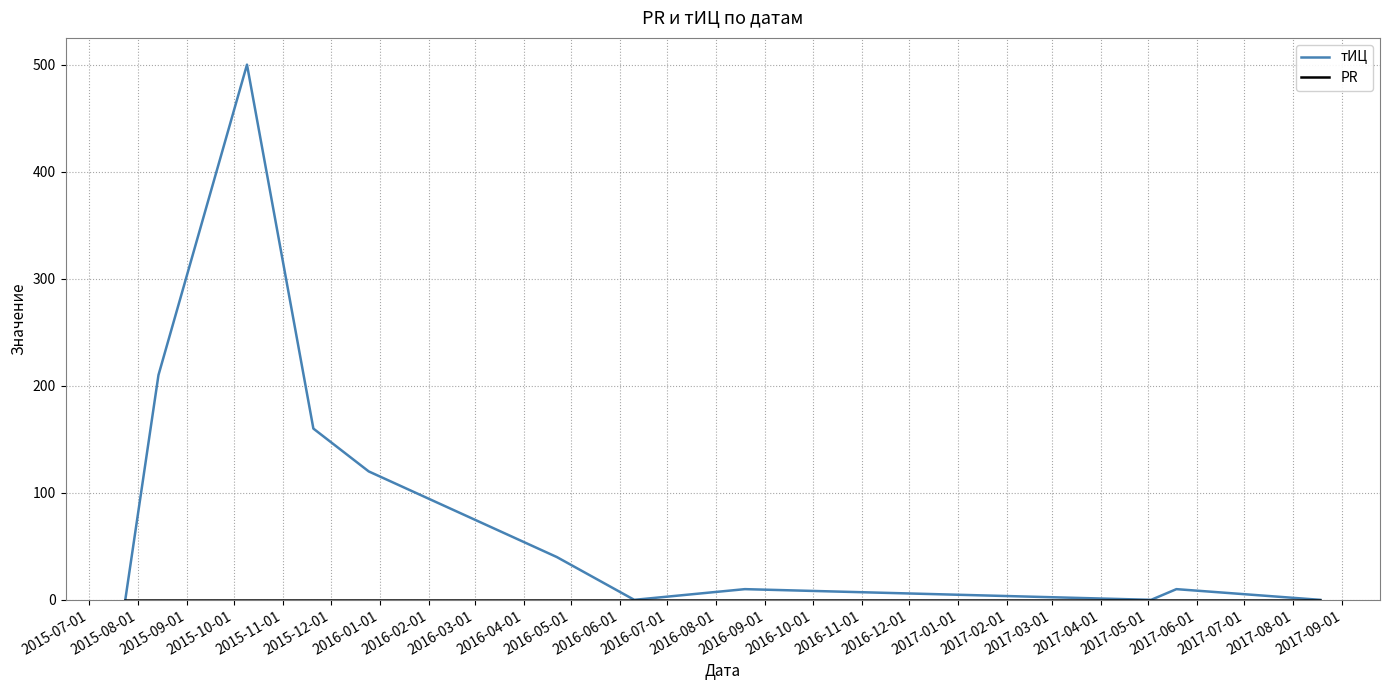

In тИЦ, how many points are lower than both neighbors (excluding endpoints)?

2